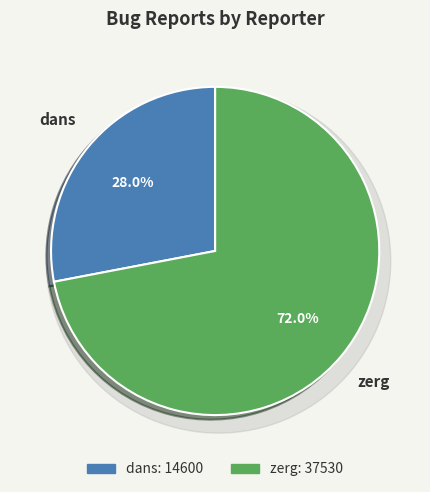

True or false: dans accounts for 21% of the total.

False